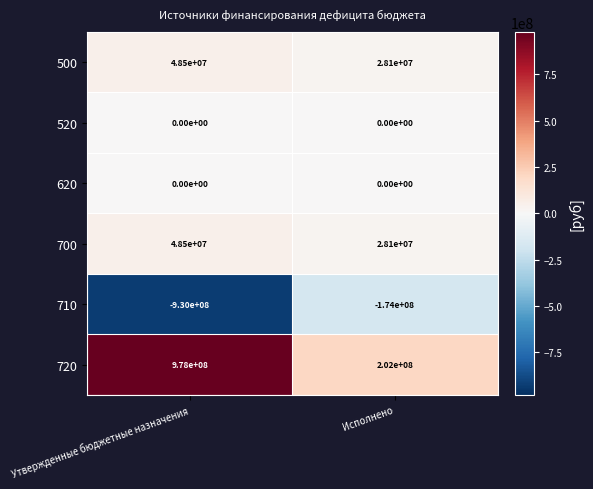

At how many categories does at least one series exceed 434673395?

1